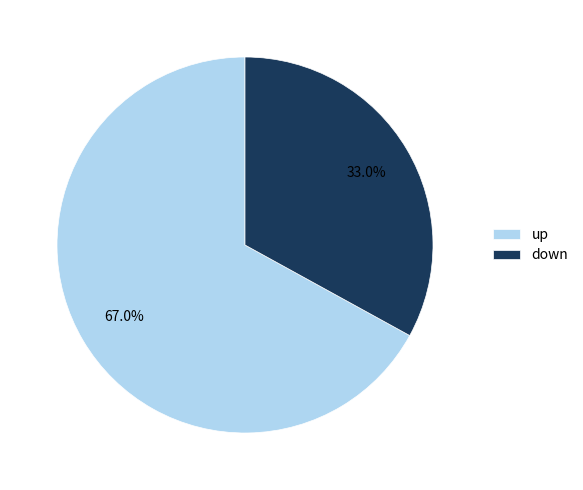

What is the smallest slice in the pie chart?

down